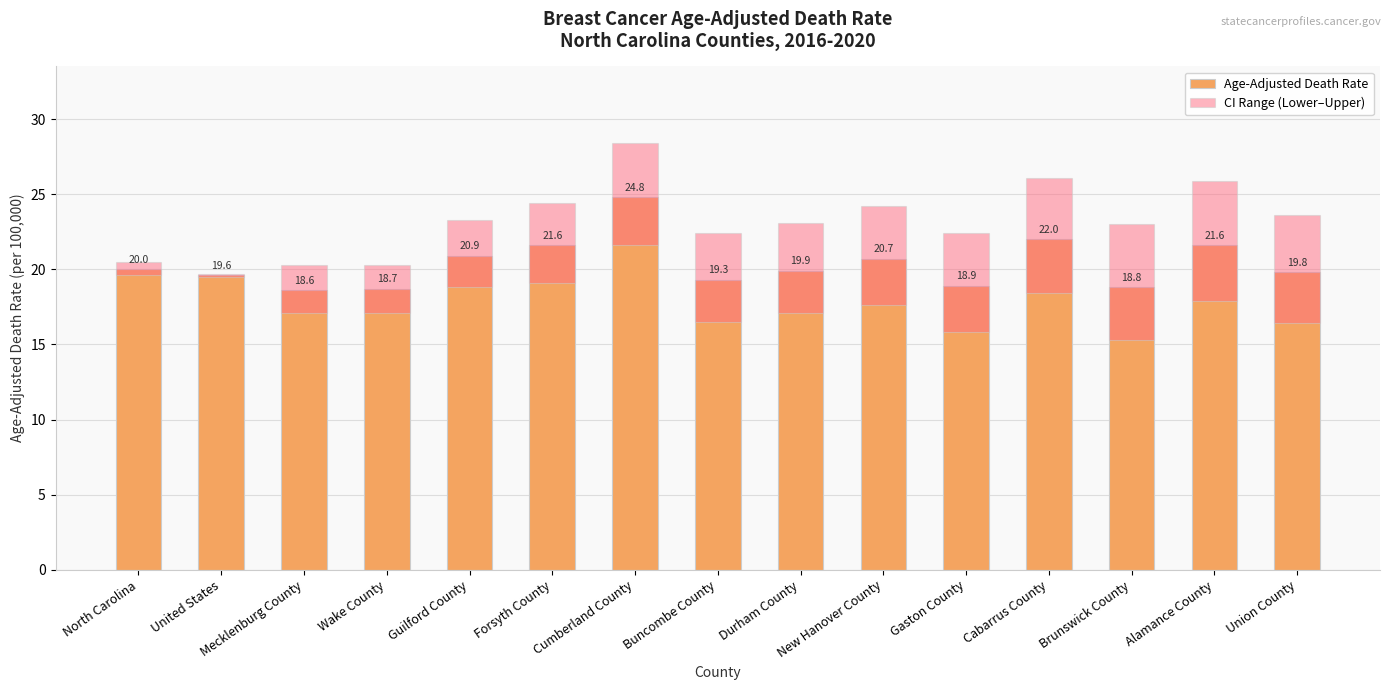

What position from the right is Alamance County?

2